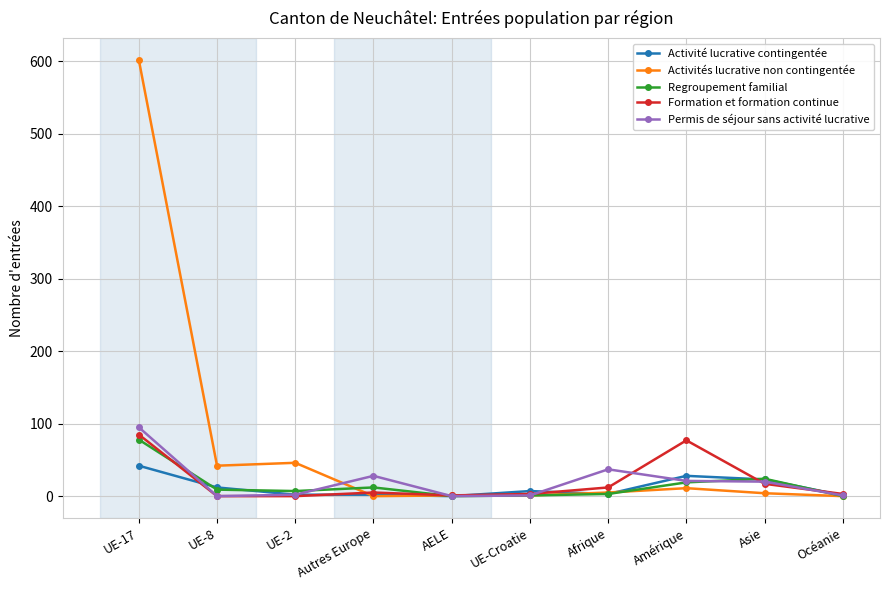

At which category is the sum across all series the highest?

UE-17